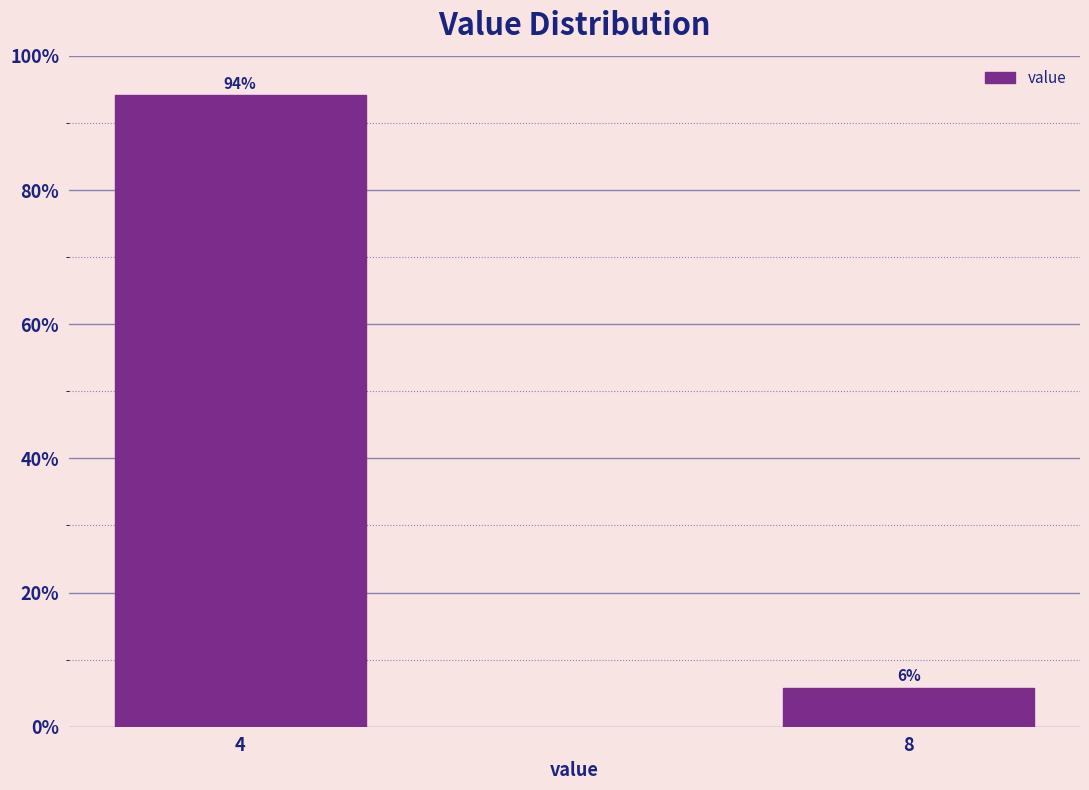

What is the sum of the values at 4 and 8?

100.0